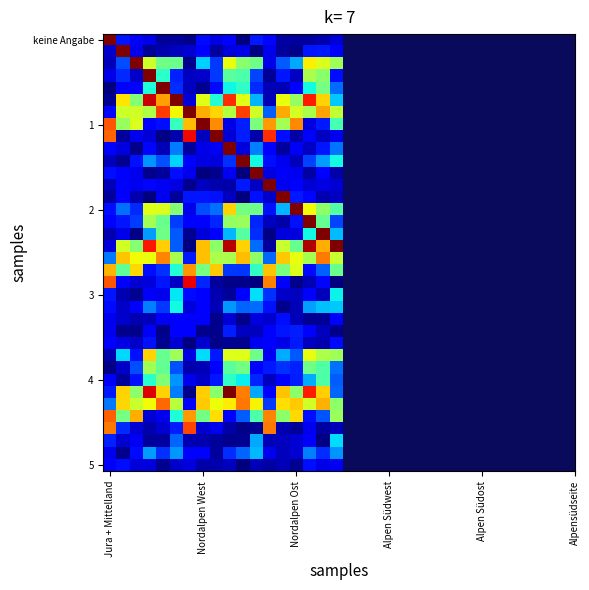

What is the greatest value displayed?

100.0